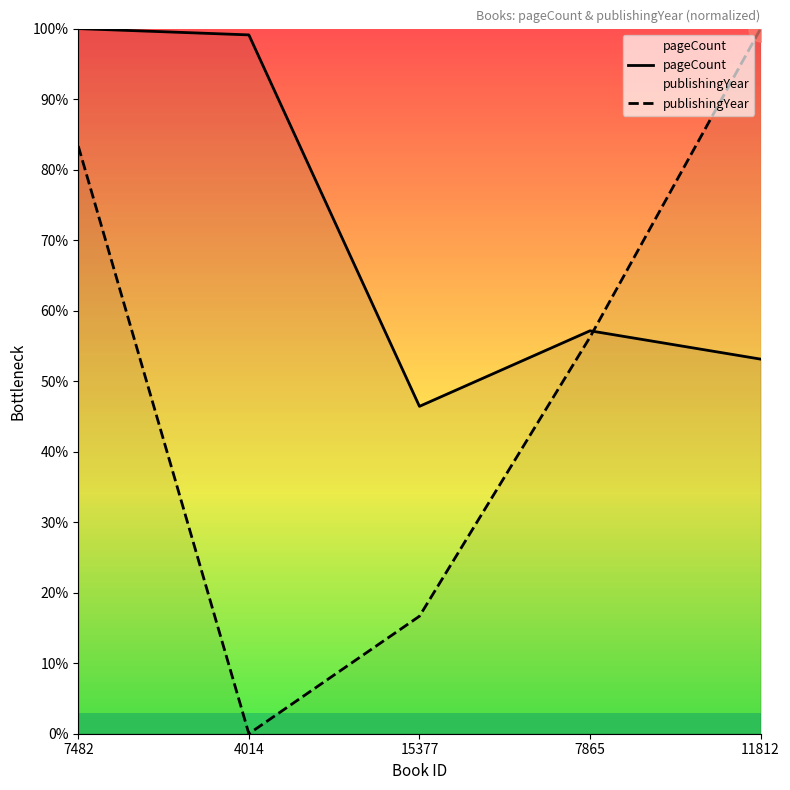

What is the label of the 2nd point from the right?

7865